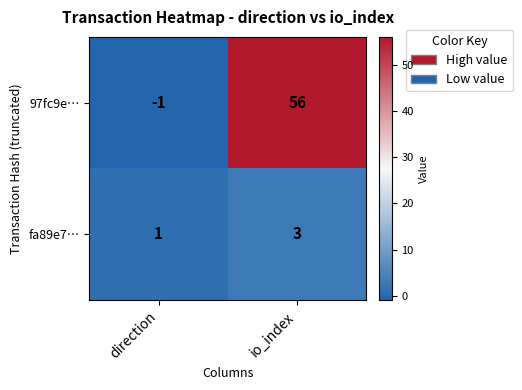

Where is fa89e7… nearest to the value 2?

direction